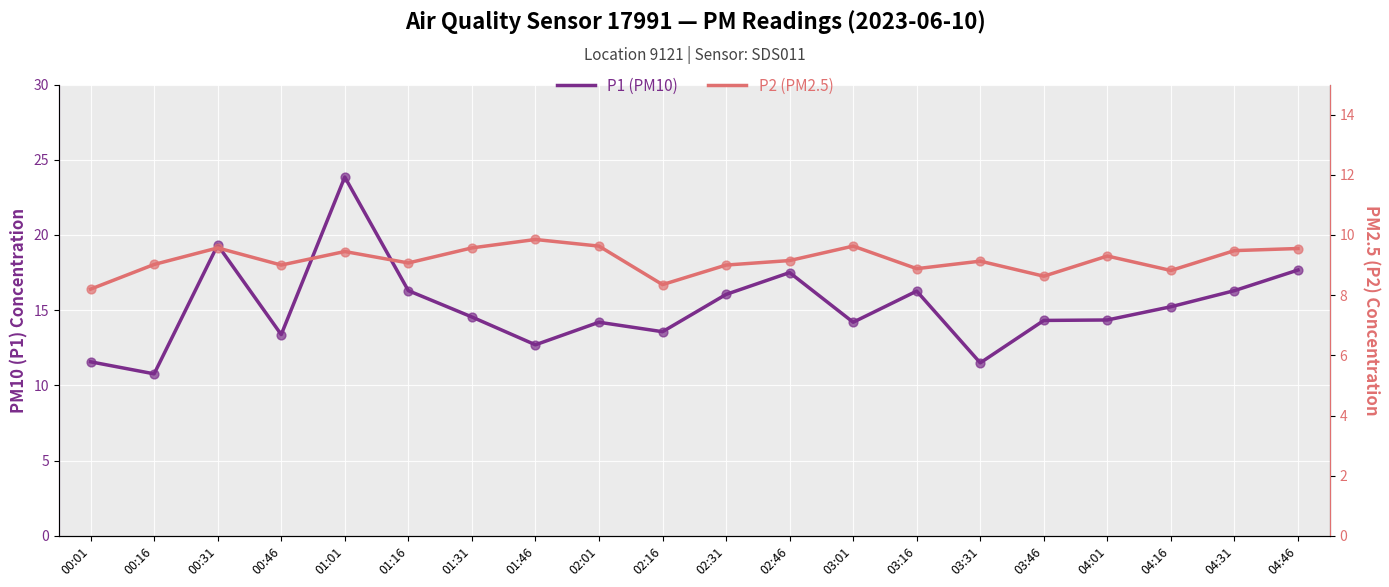

Is the value of P1 (PM10) at 04:01 greater than the value of P2 (PM2.5) at 01:31?

Yes